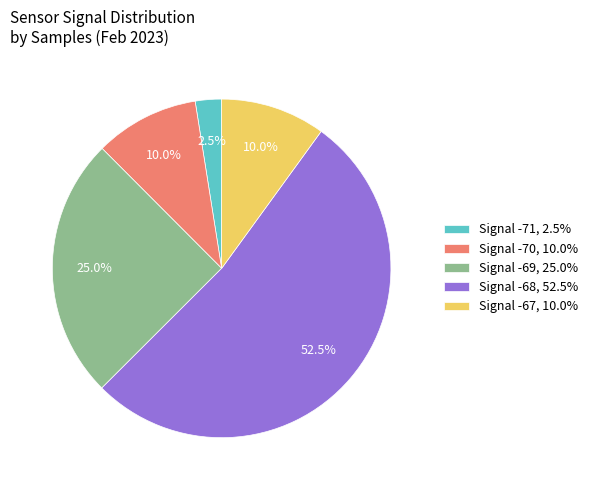

What is the smallest slice in the pie chart?

Signal -71, 2.5%